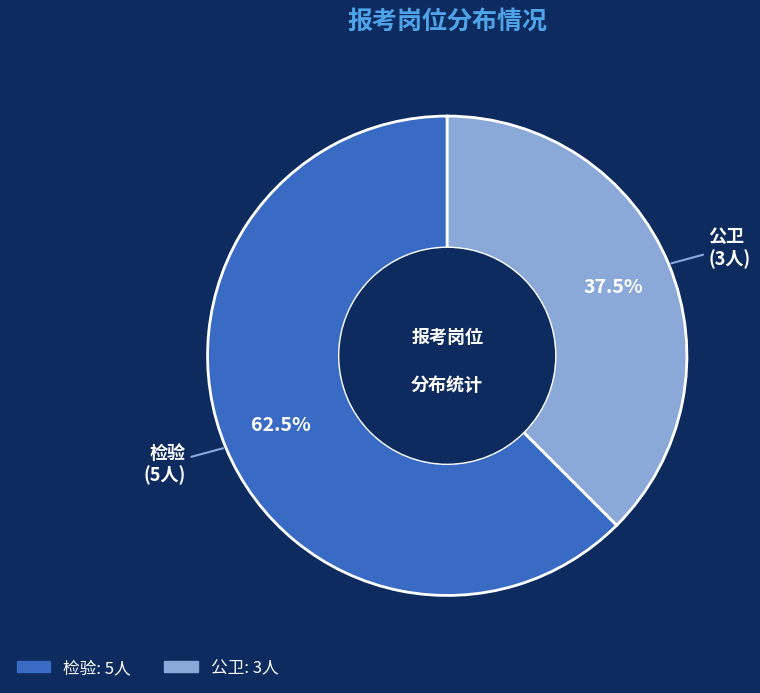

Combined, what portion of the pie is 公卫 and 检验?

100.0%